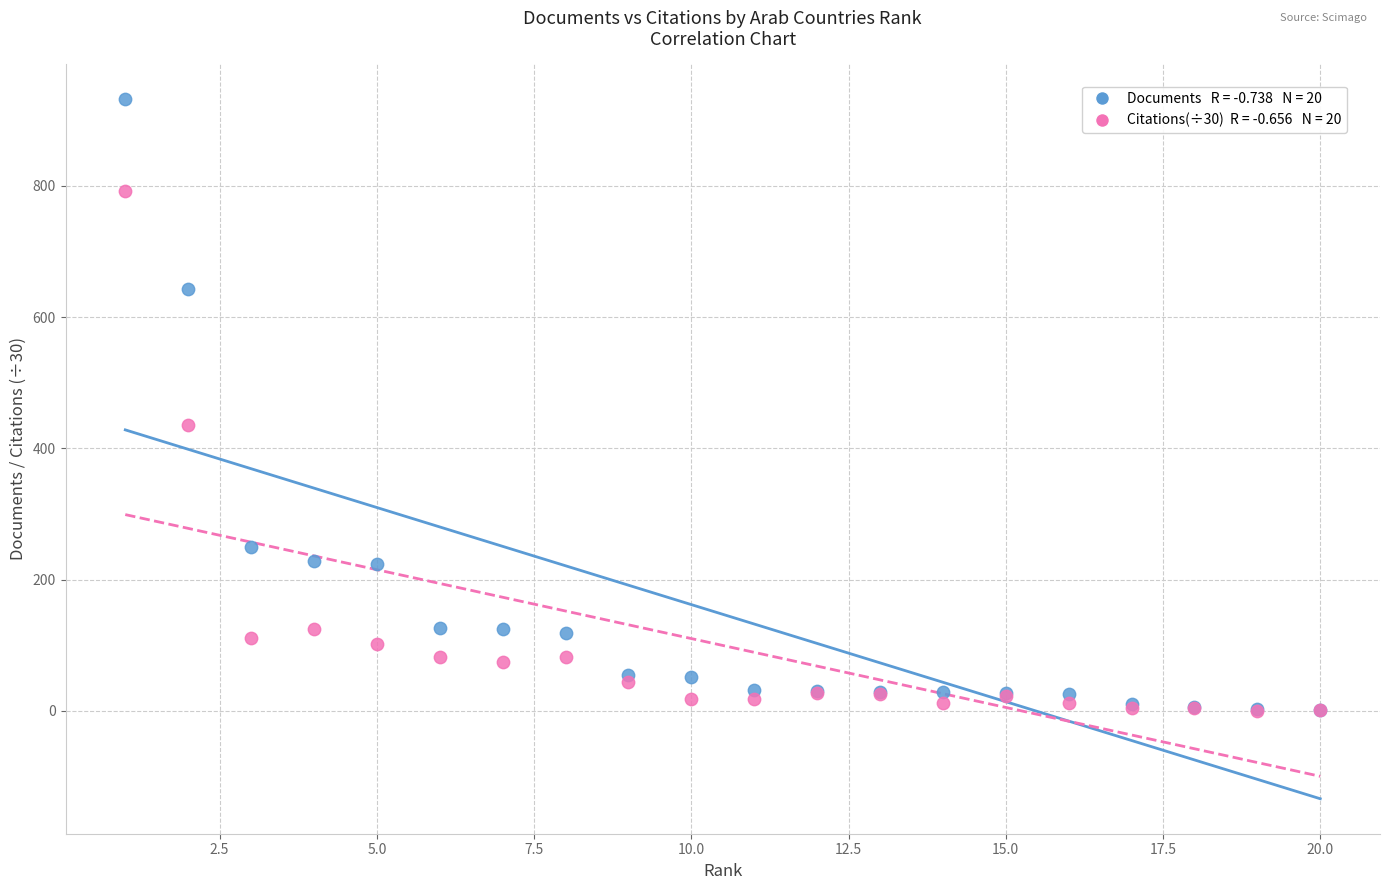

Across all series, what Y value is closest to 466?

435.4